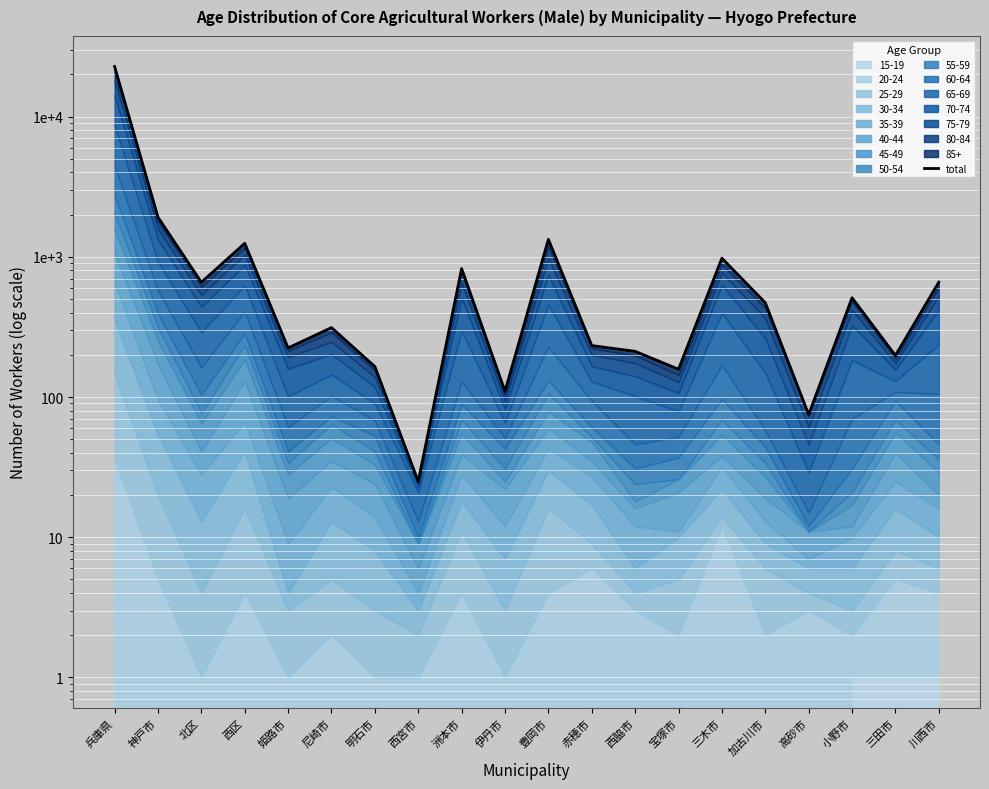

List the labels in order of value, largest first.

兵庫県, 神戸市, 豊岡市, 西区, 三木市, 洲本市, 川西市, 北区, 小野市, 加古川市, 尼崎市, 赤穂市, 姫路市, 西脇市, 三田市, 明石市, 宝塚市, 伊丹市, 高砂市, 西宮市